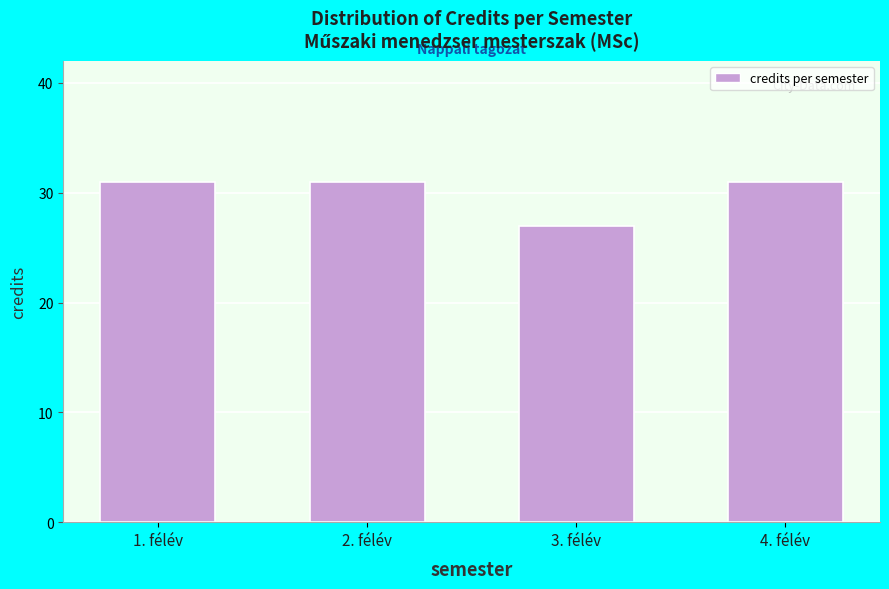

Reading left to right, list all the values displayed in this chart.

31	31	27	31